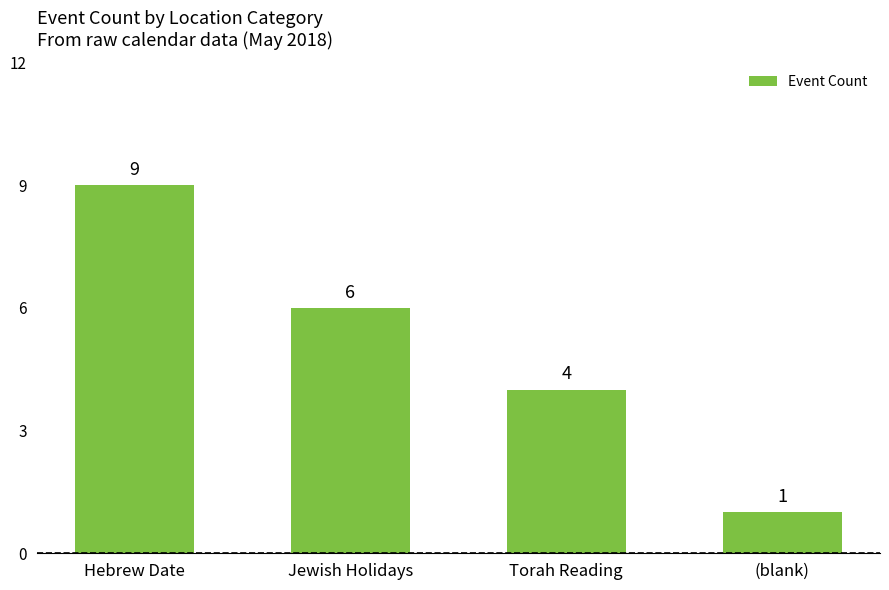

Reading left to right, extract all data points from this chart.

9	6	4	1